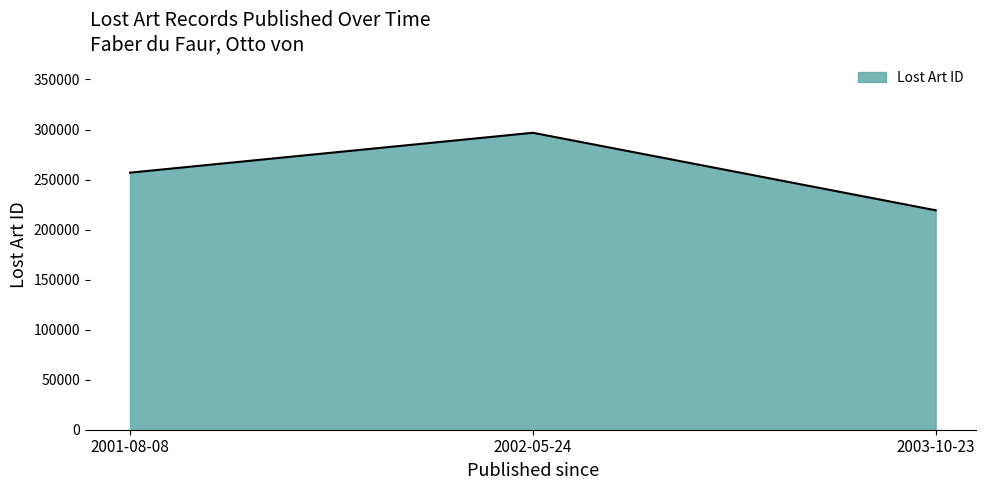

List the labels in order of value, largest first.

2002-05-24, 2001-08-08, 2003-10-23